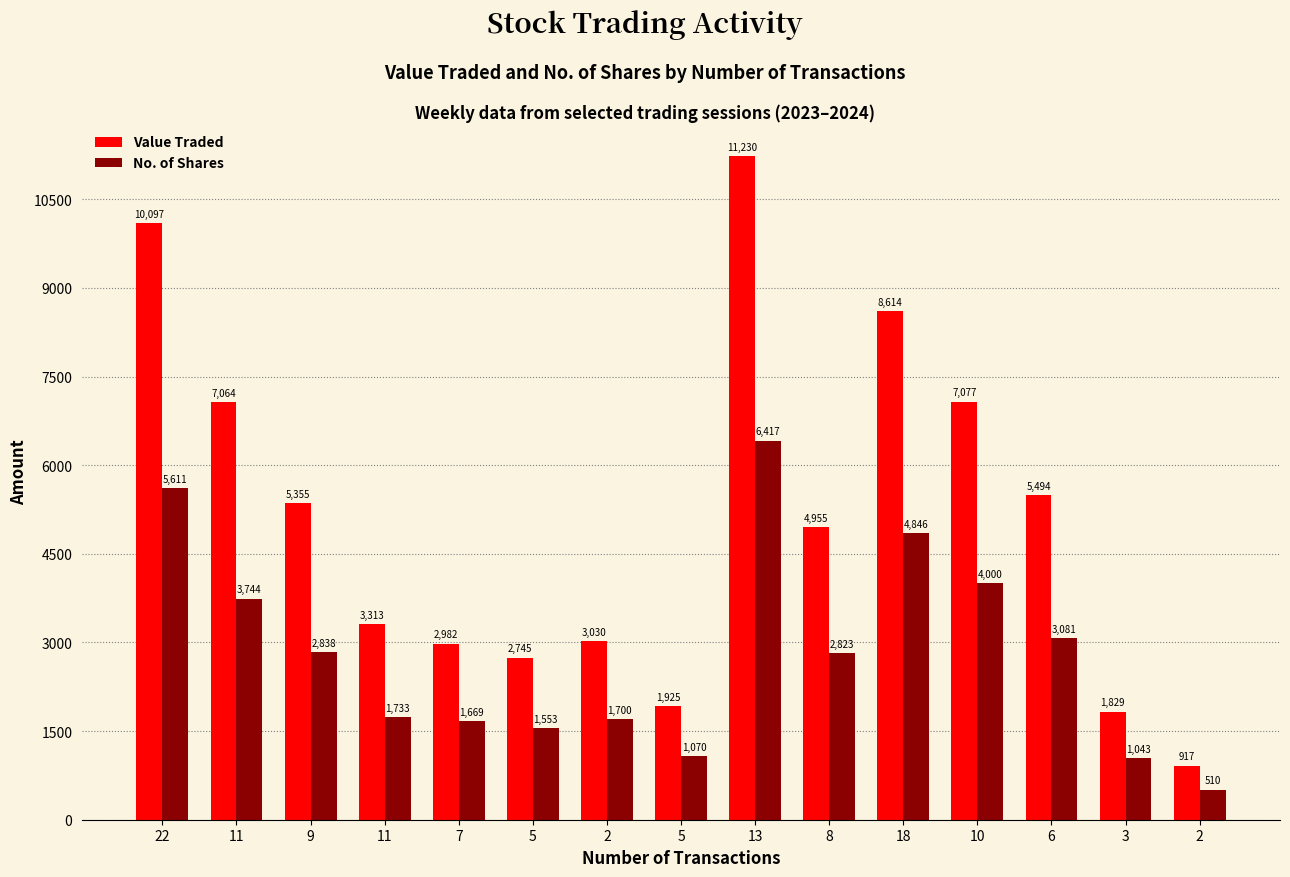

List the labels in order of No. of Shares value, largest first.

13, 22, 18, 10, 11, 6, 9, 8, 11, 2, 7, 5, 5, 3, 2